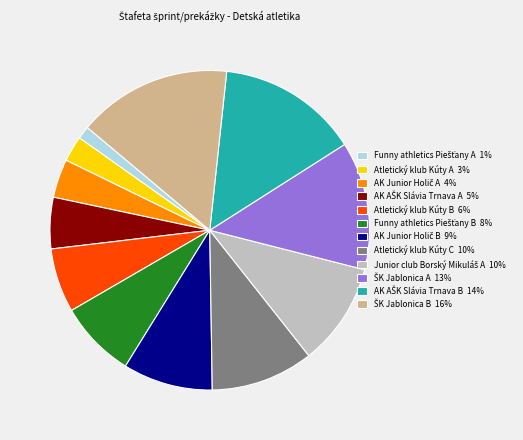

The Atletický klub Kúty A 3% slice represents 3% of the pie. True or false?

True